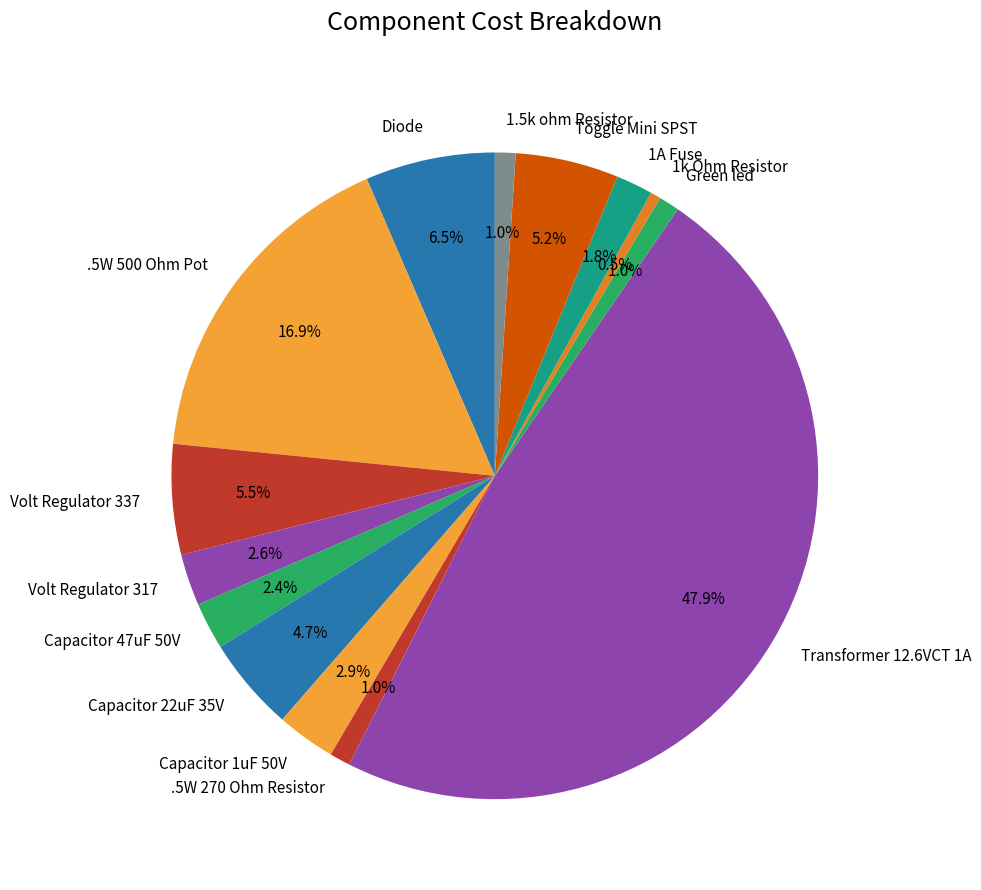

Which slice is the largest?

Transformer 12.6VCT 1A